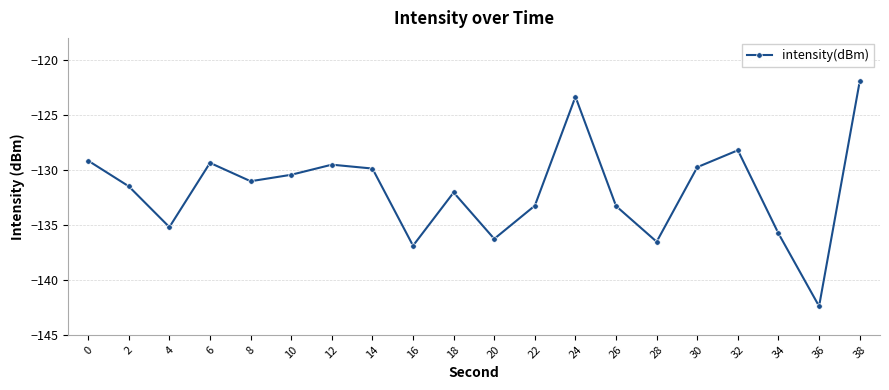

What is the greatest value displayed?

-122.0